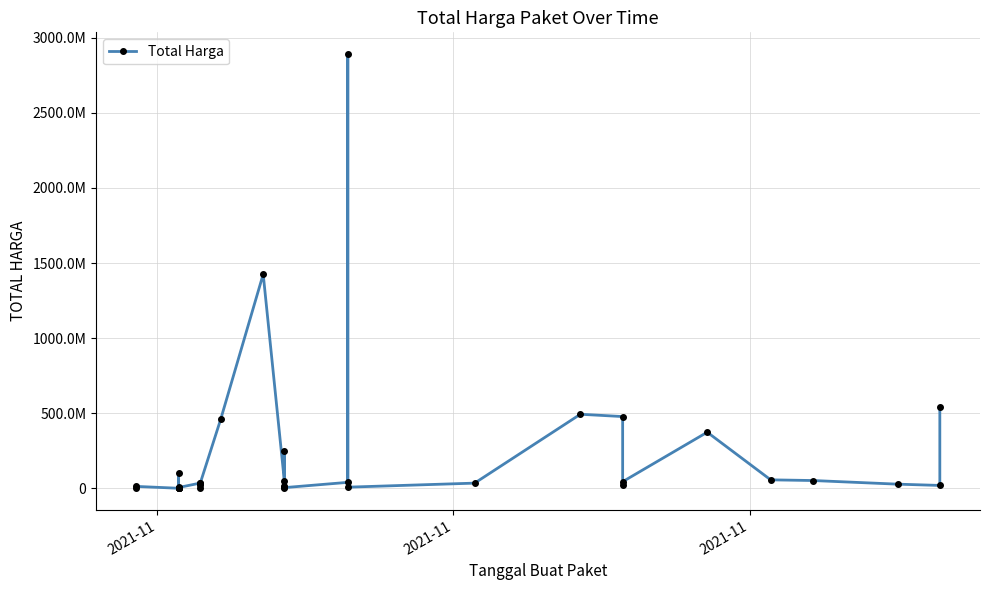

What is the maximum value shown in the chart?

2892122000